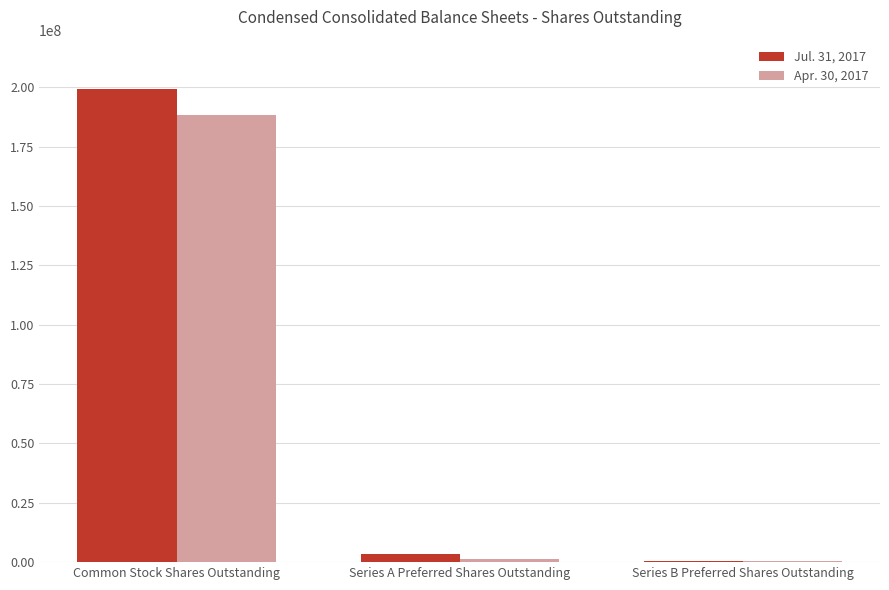

Which series has the largest total across all categories?

Jul. 31, 2017